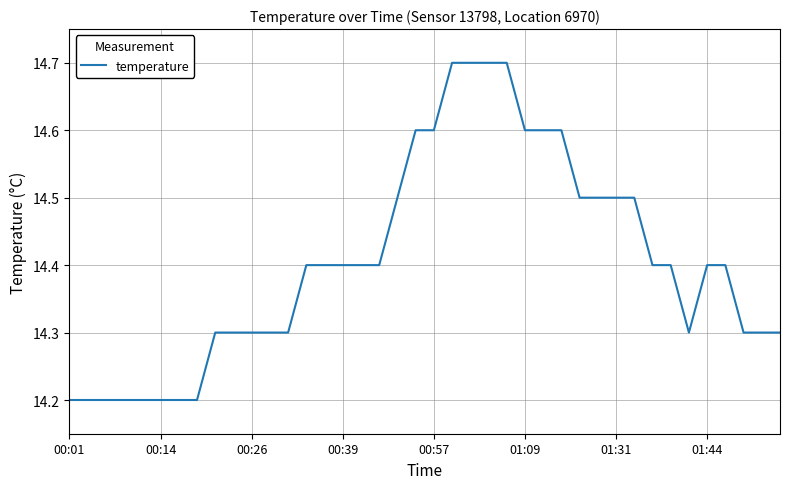

What is the greatest value displayed?

14.7